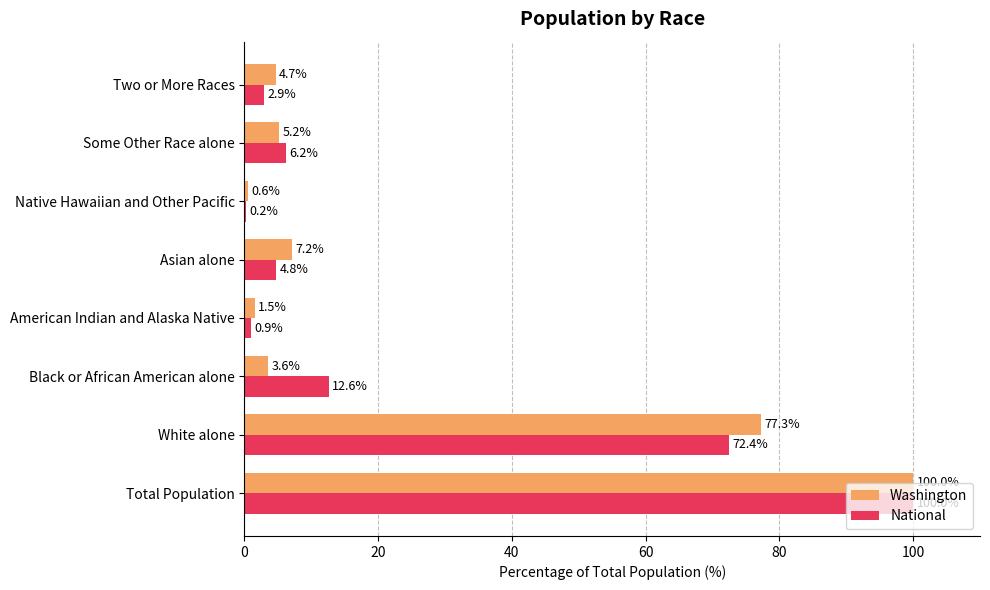

At which category is the sum across all series the highest?

Total Population